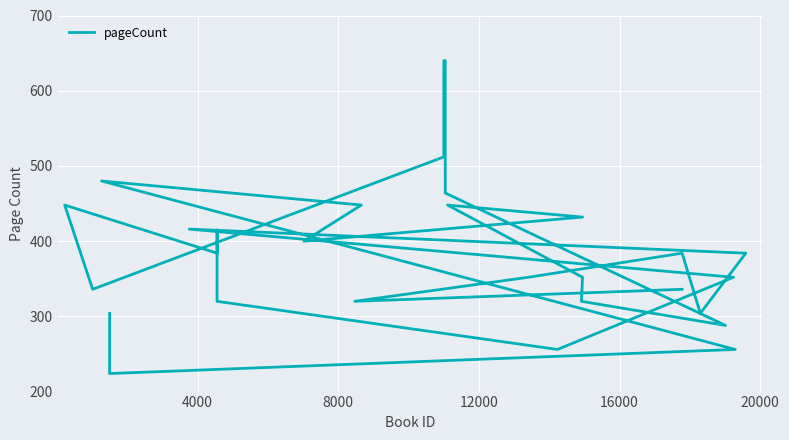

How many values exceed 384?

12